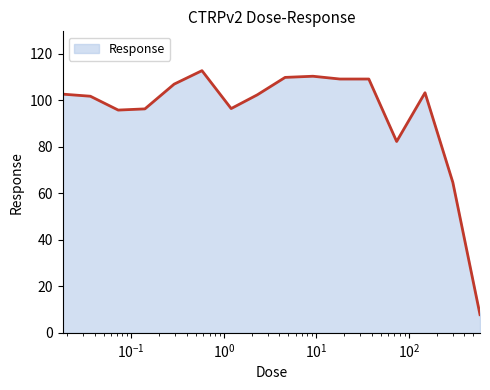

What is the difference between the maximum and minimum values?

105.0